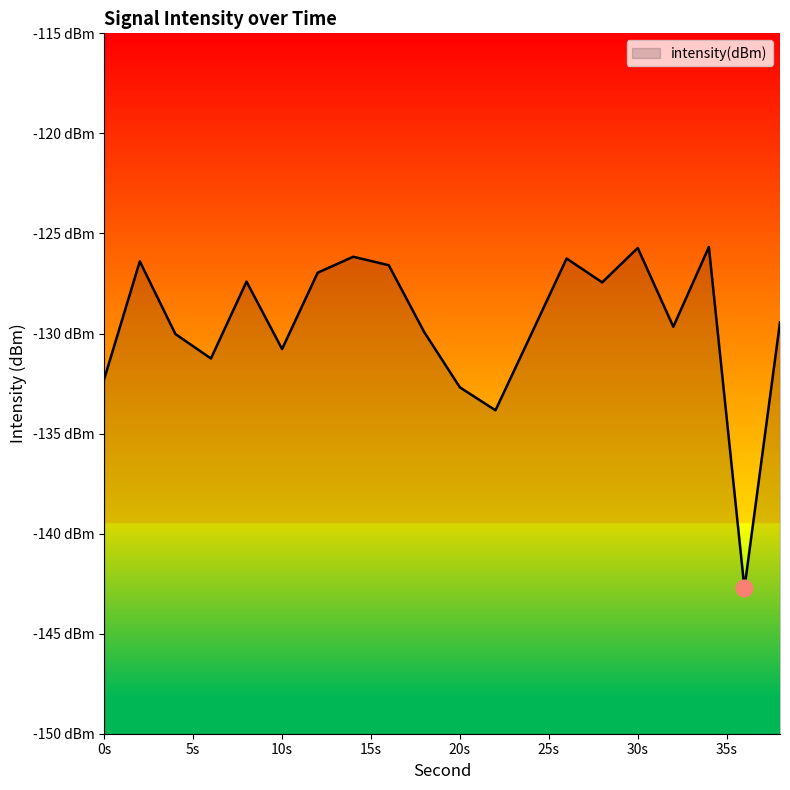

What is the sum of all values?

-2591.3